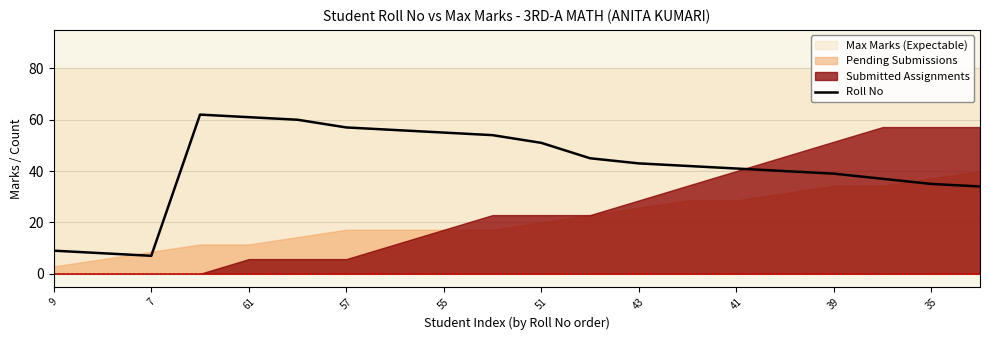

Is it true that Roll No equals 24 at 35?

False